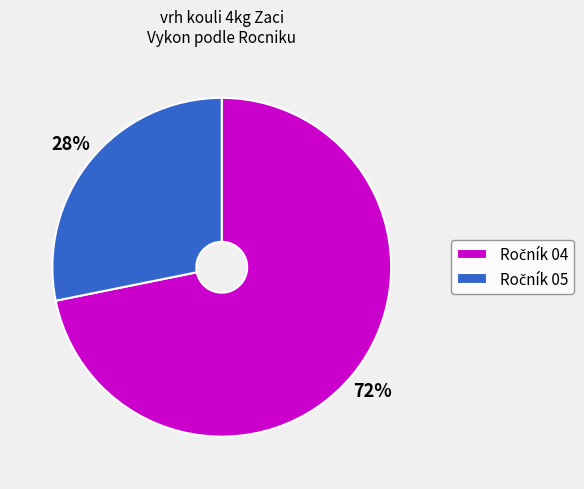

Is there any slice that represents more than half of the pie?

Yes